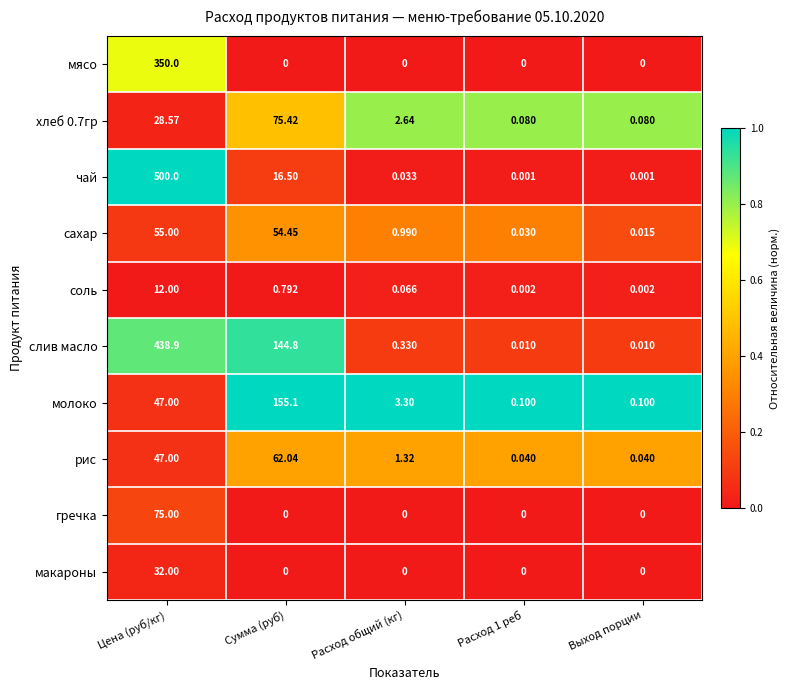

Between Цена (руб/кг) and Сумма (руб), which series saw the biggest shift?

чай